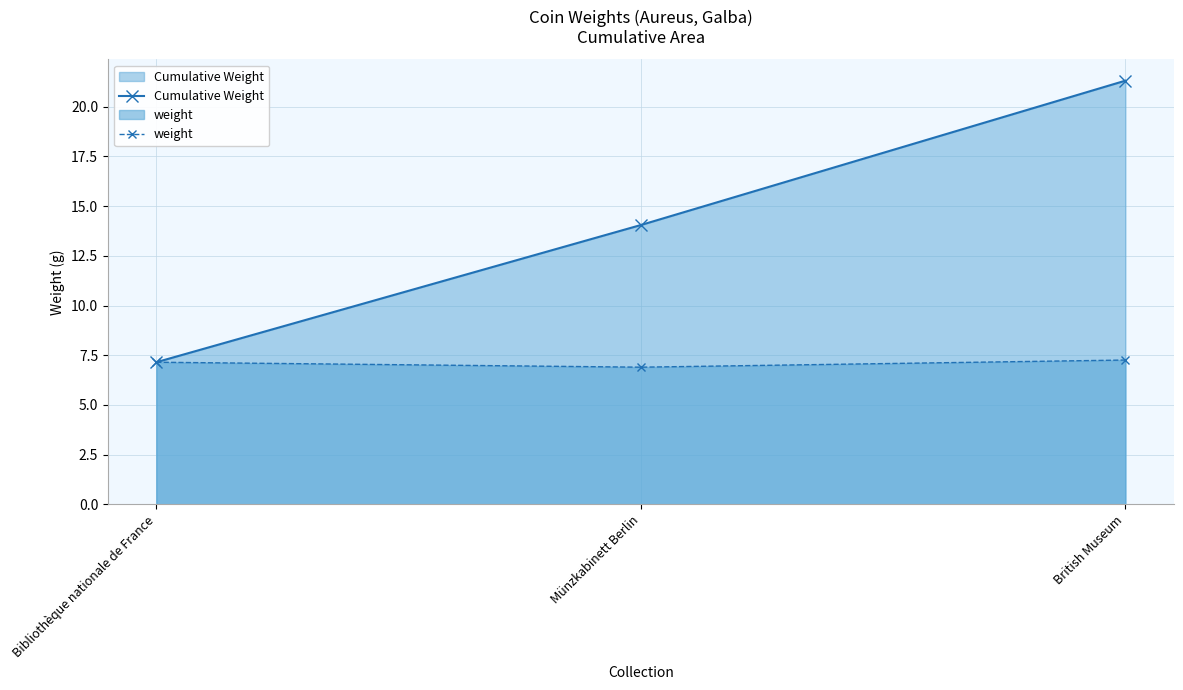

What is the average value of the Cumulative Weight series?

14.2